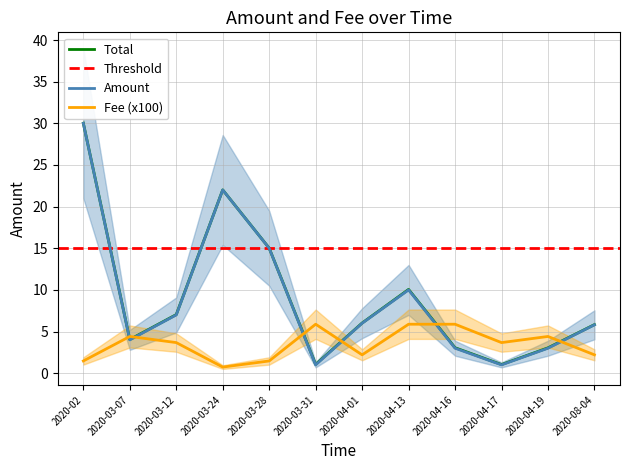

Is this an area chart (filled region under the line)?

No